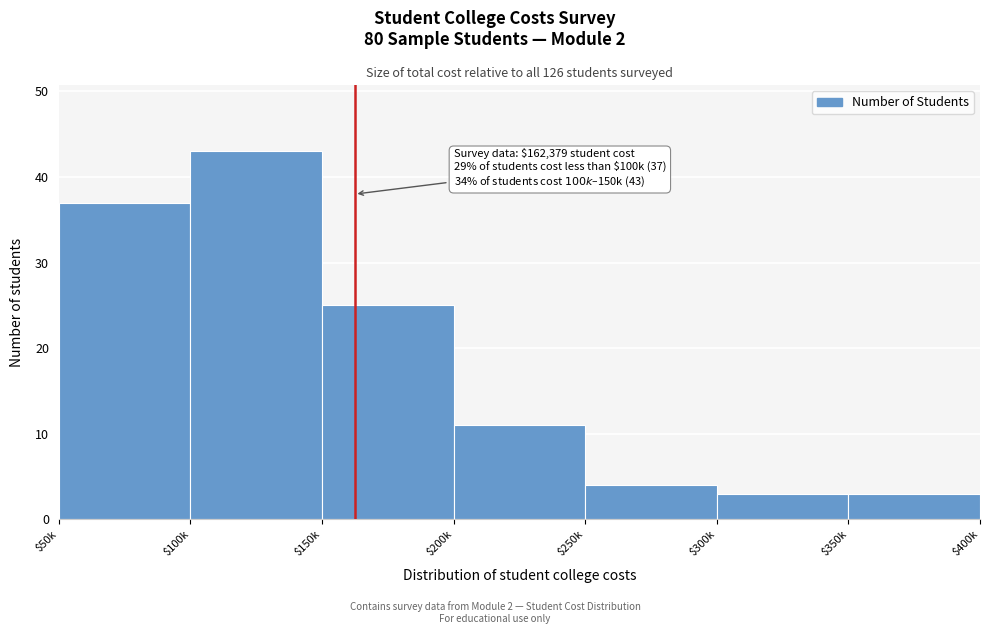

Reading right to left, extract all data points from this chart.

3	3	4	11	25	43	37